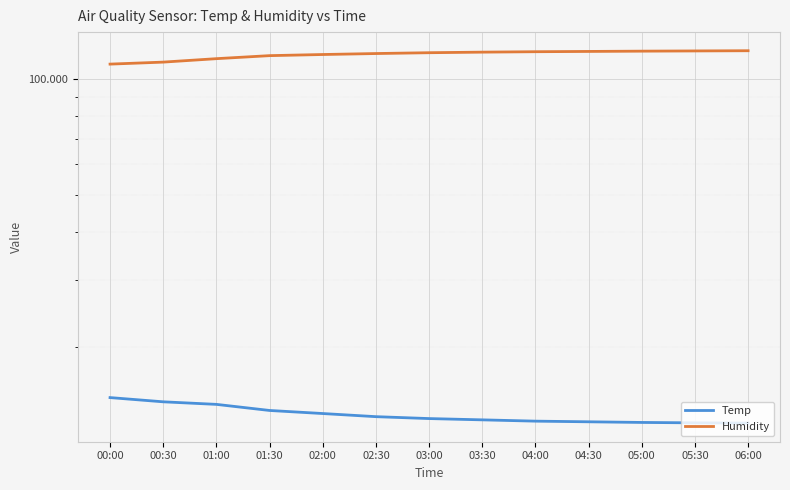

True or false: Temp and Humidity cross at least once.

False